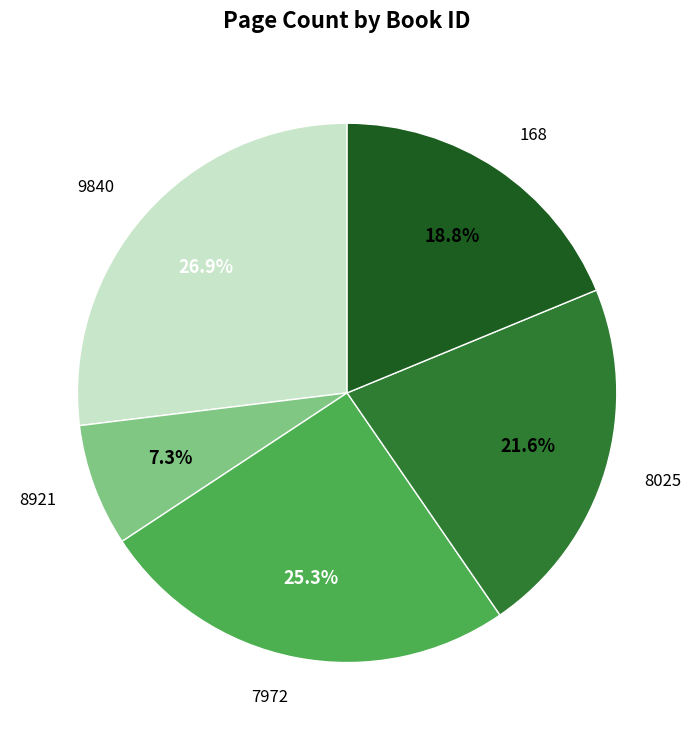

Do 8921 and 7972 together represent more than half of the pie?

No